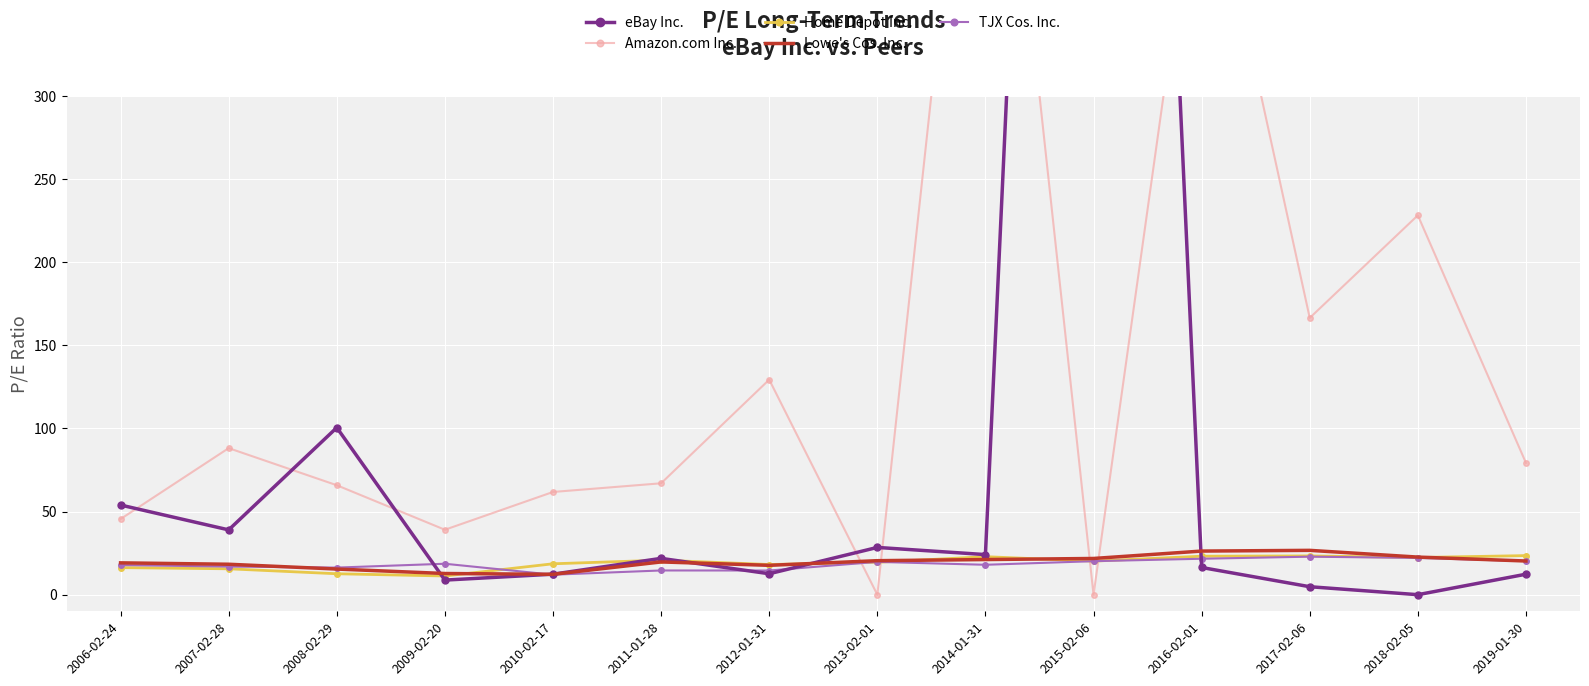

Reading left to right, what are all the values shown in this chart?

eBay Inc.: 53.9	39.0	100.5	8.8	12.3	21.9	12.6	28.4	24.1	1433.6	16.4	4.8	0.0	12.3
Amazon.com Inc.: 45.5	88.2	65.8	39.1	61.8	67.0	129.4	0.0	601.1	0.0	463.7	166.5	228.2	79.3
Home Depot Inc.: 16.3	15.6	12.6	11.2	18.6	20.8	18.1	19.5	22.9	20.2	23.1	23.3	22.4	23.5
Lowe's Cos. Inc.: 19.1	18.3	15.4	12.7	12.3	19.7	17.7	20.5	21.1	21.8	26.2	26.7	22.6	20.3
TJX Cos. Inc.: 17.8	16.9	16.3	18.6	12.0	14.6	14.5	19.7	18.0	20.1	21.6	22.9	22.1	20.2